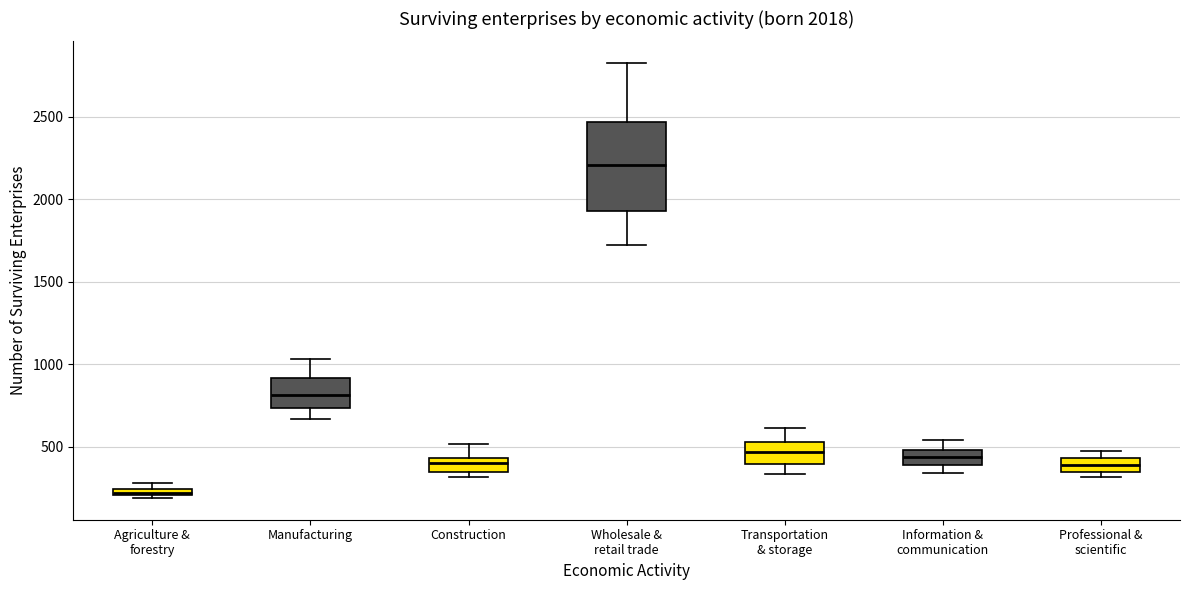

Which box is the tallest, from its lower edge to its upper edge?

Wholesale & retail trade